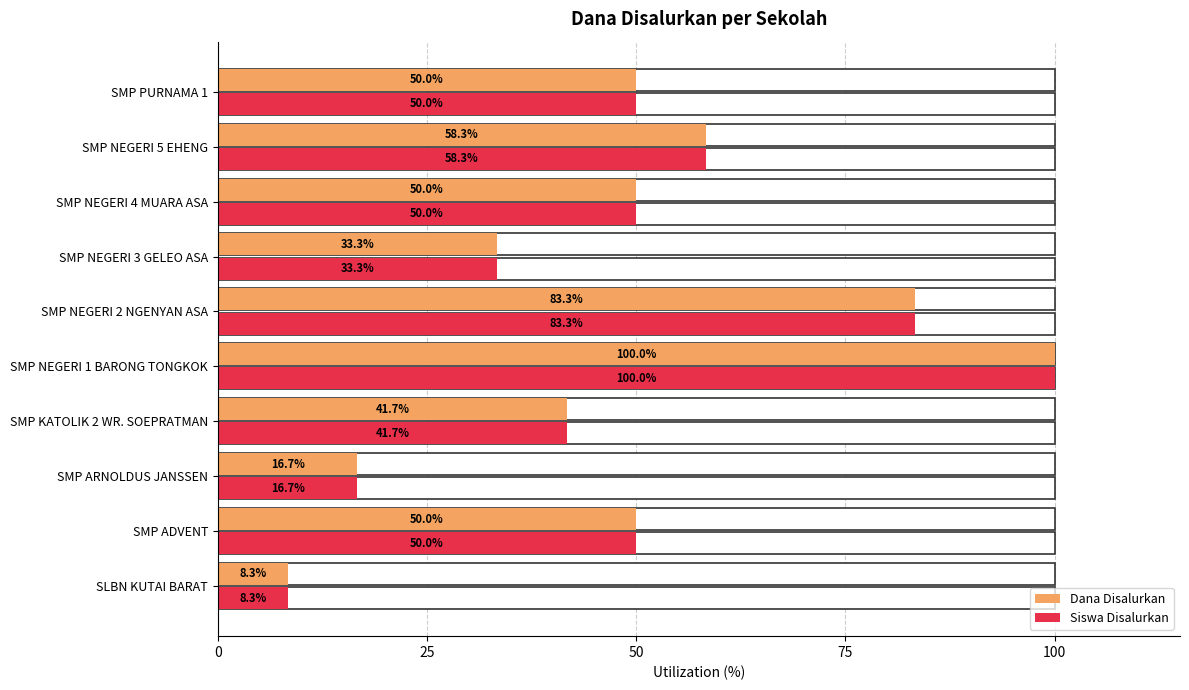

Read the Dana Disalurkan value at SLBN KUTAI BARAT.

8.3